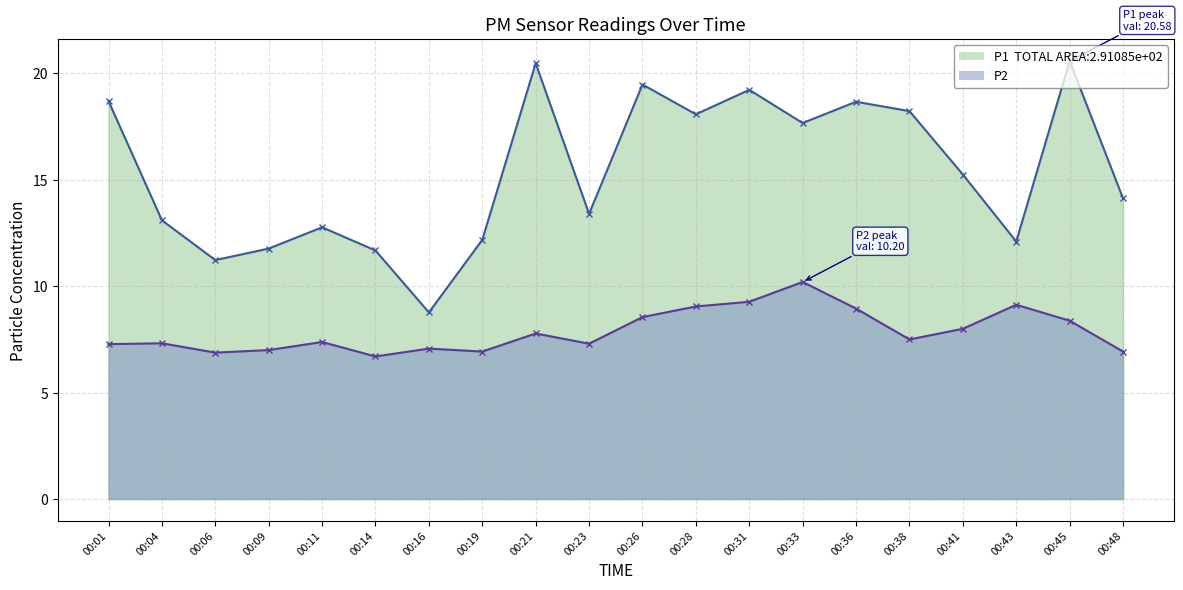

What is the sum of the P1 values at 00:28 and 00:23?

31.5